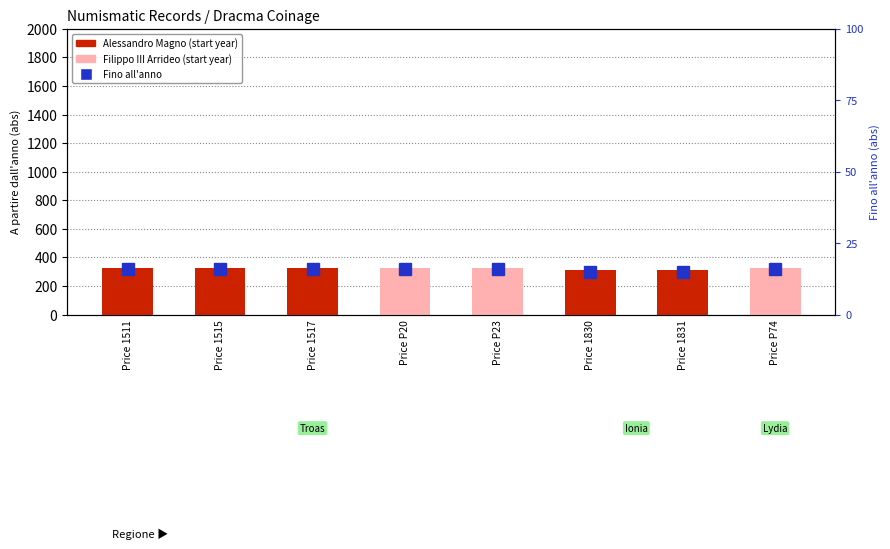

At which label does Fino all'anno reach its peak?

Price P74